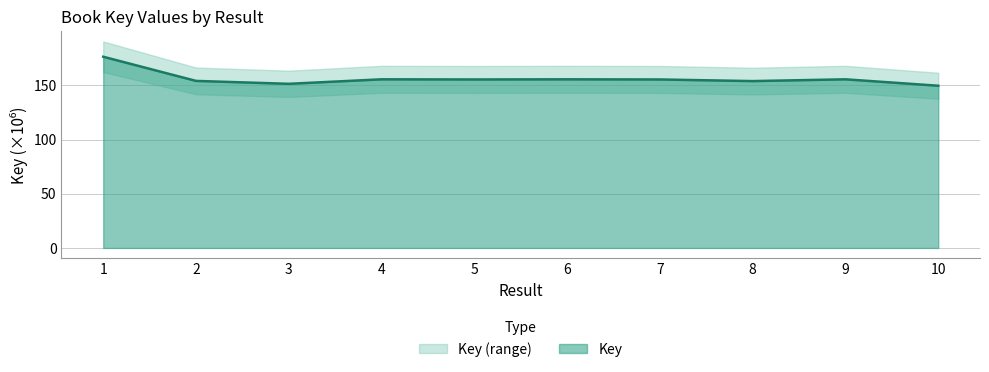

Count the number of values greater than 155.

6